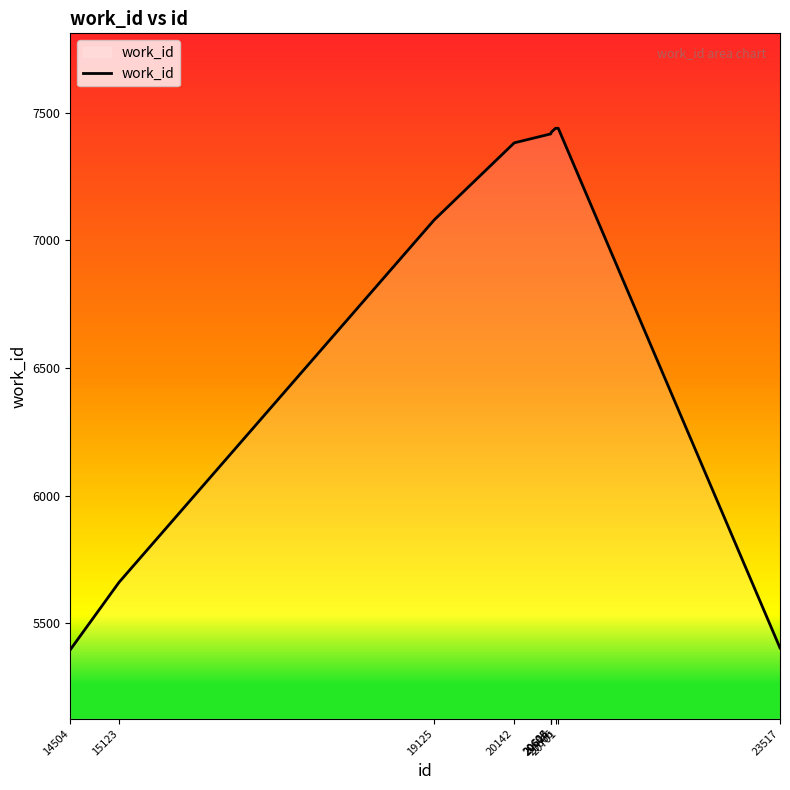

Is it true that the value at 20606 is 4836?

False